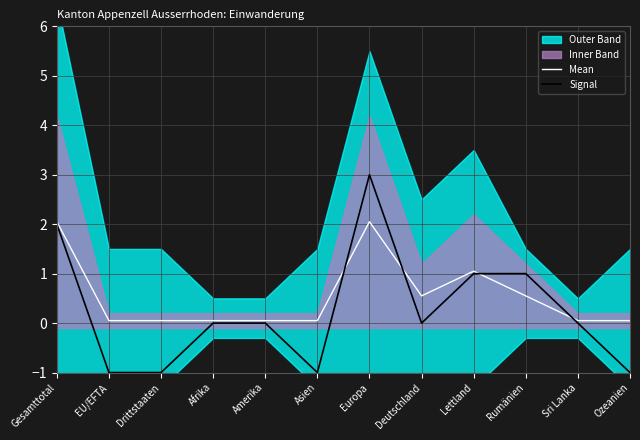

Is it true that Mean equals 0.1 at Amerika?

True